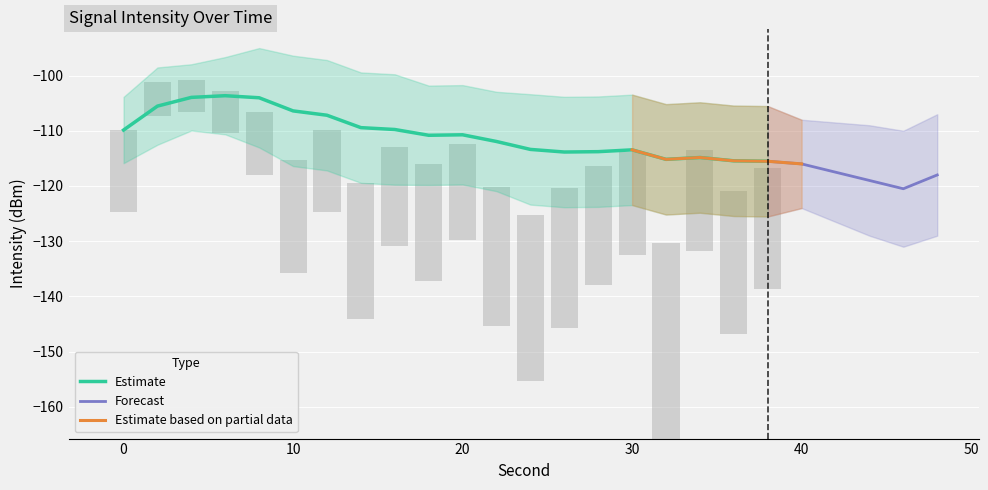

What is the minimum value for Estimate?

-115.5